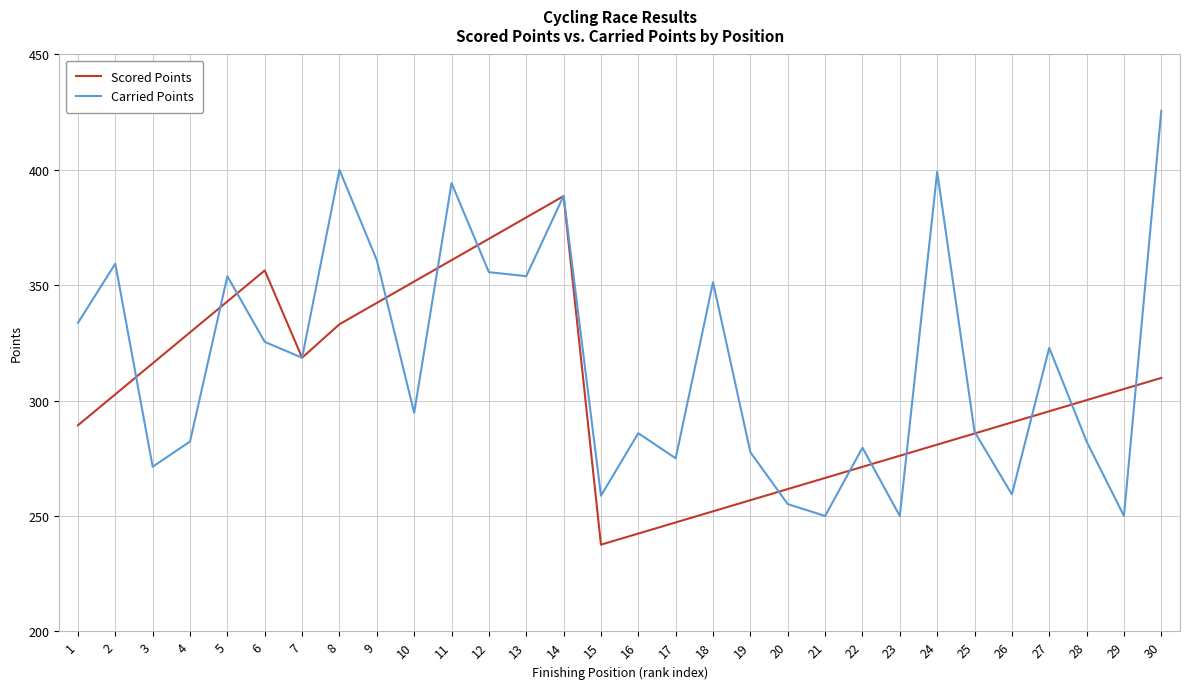

At which category does Carried Points reach its first local peak?

2